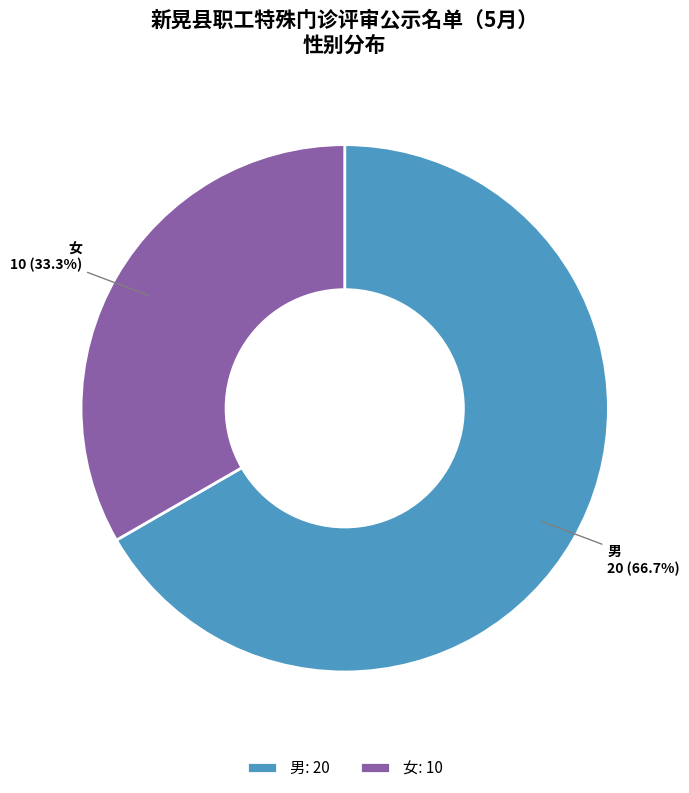

True or false: 男 accounts for 59% of the total.

False